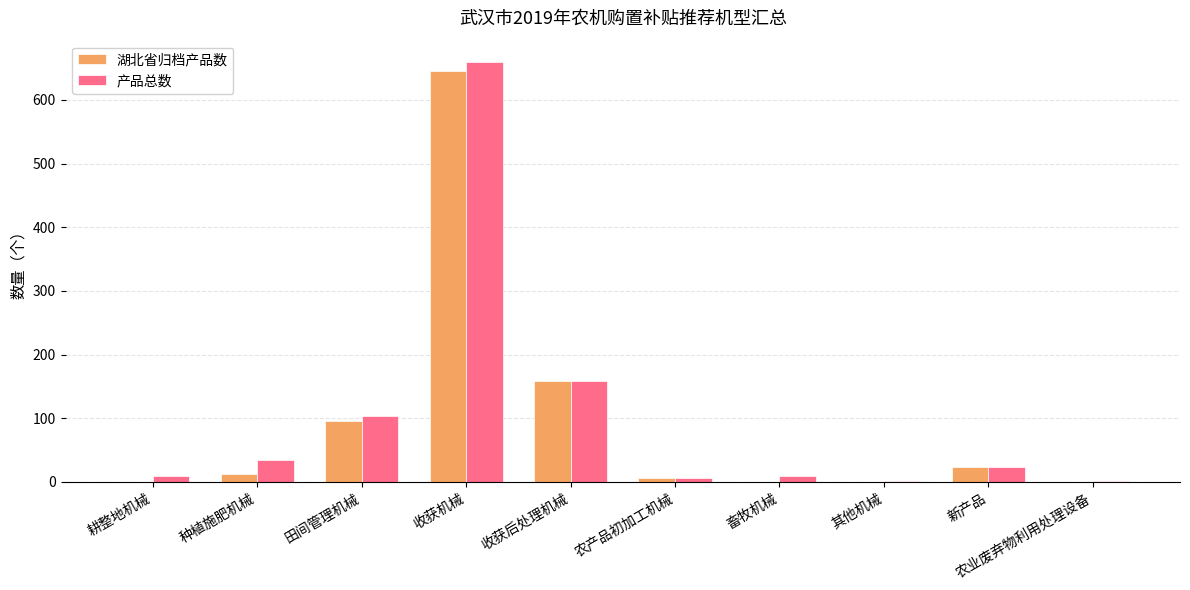

How many groups of bars are there?

10